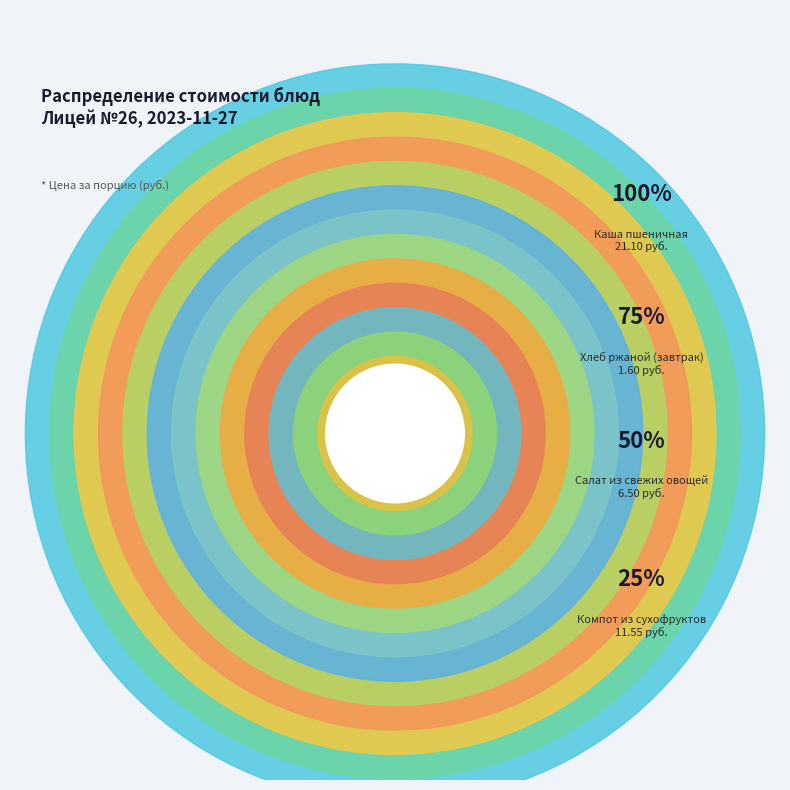

Is it true that Суп картофельный с крупой is 1% of the pie?

False